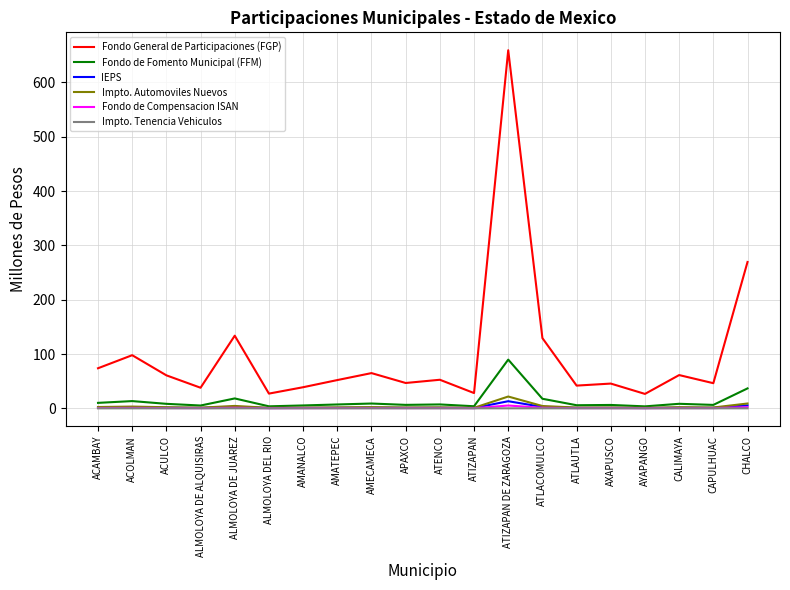

What is the maximum value shown in the chart?

659.3